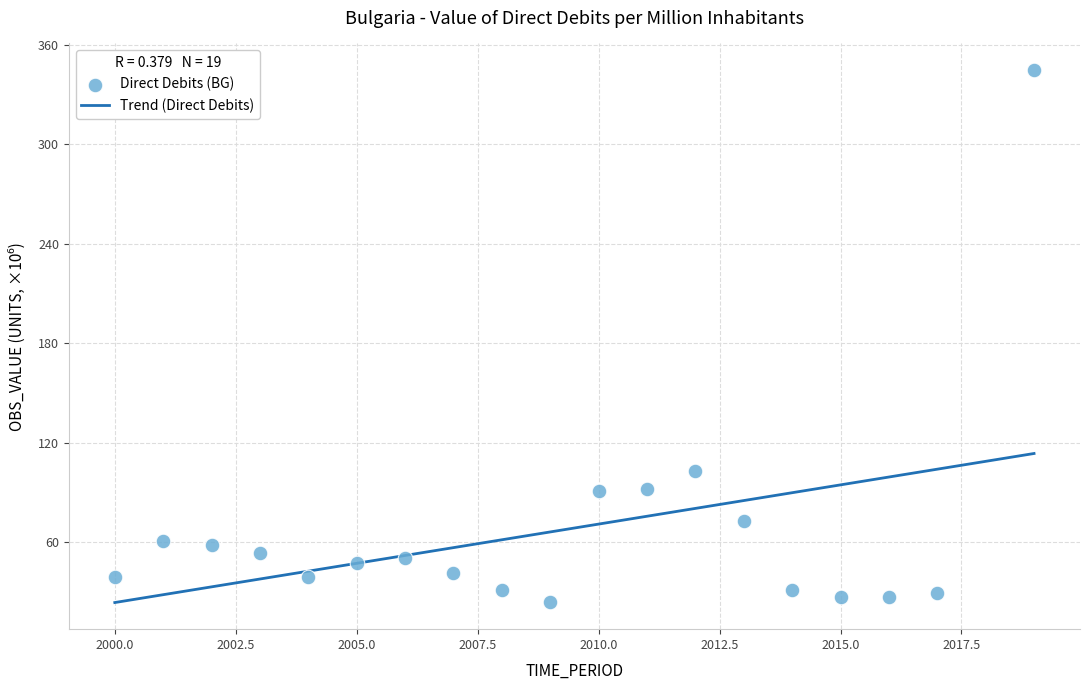

What Y value in the scatter plot is closest to 184?

103.2